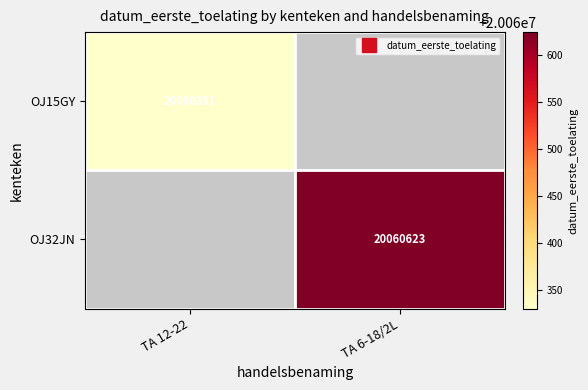

Is it true that OJ15GY equals 27530047.0 at TA 12-22?

False